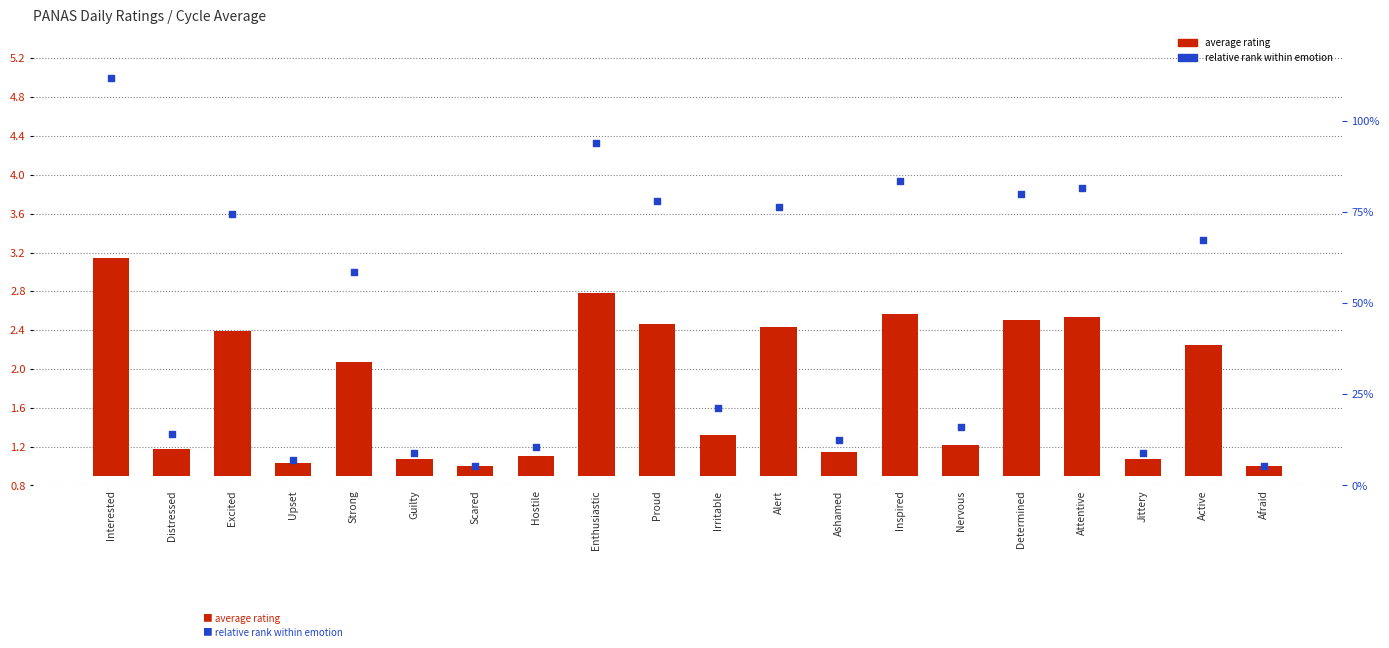

Is the value of average rating at Afraid greater than the value of relative rank within emotion at Inspired?

No